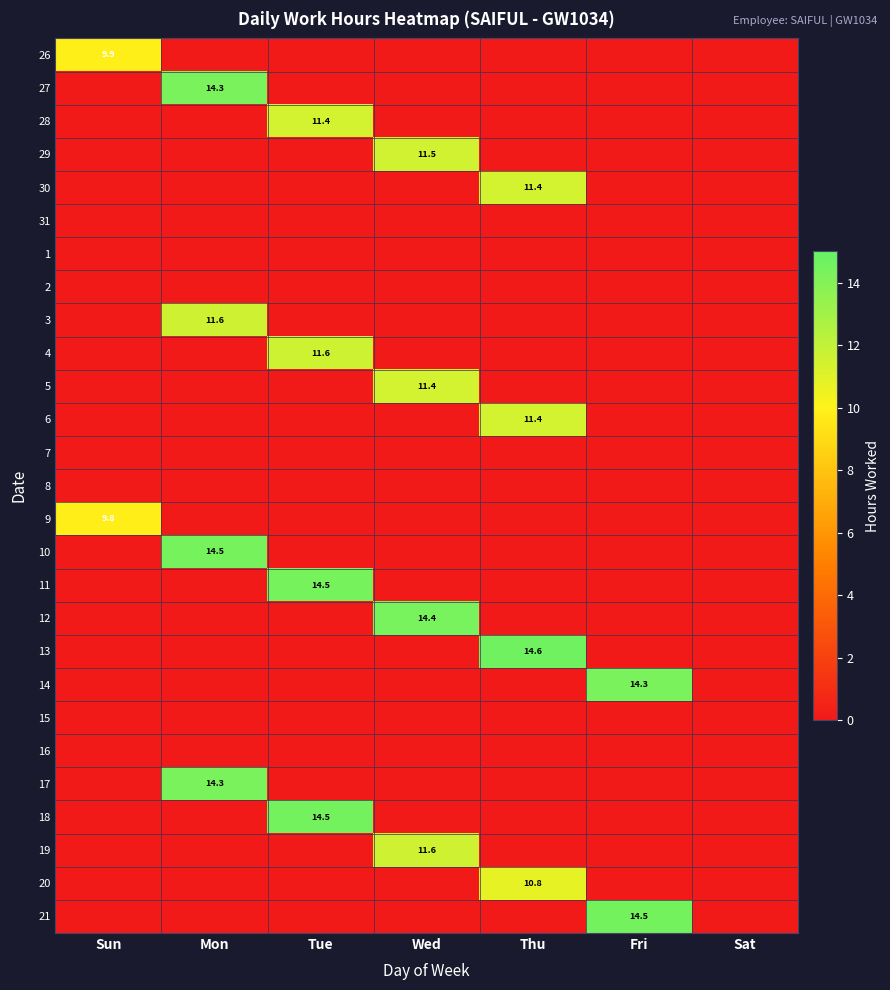

The 30 series shows 11.4 at Thu. True or false?

True